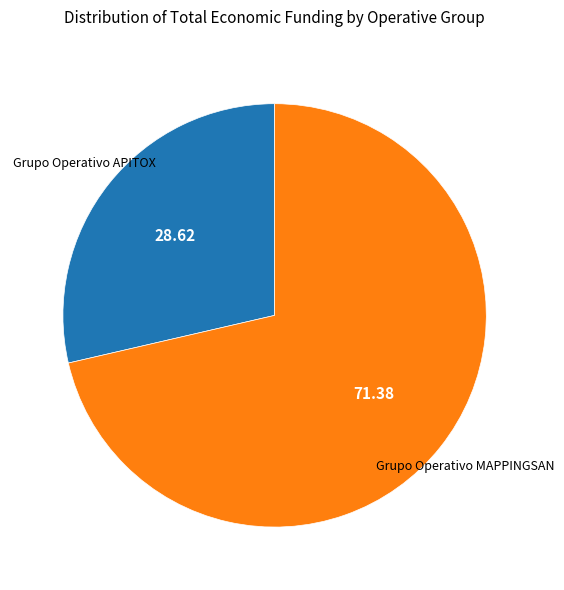

Which category has the biggest portion of the pie?

Grupo Operativo MAPPINGSAN